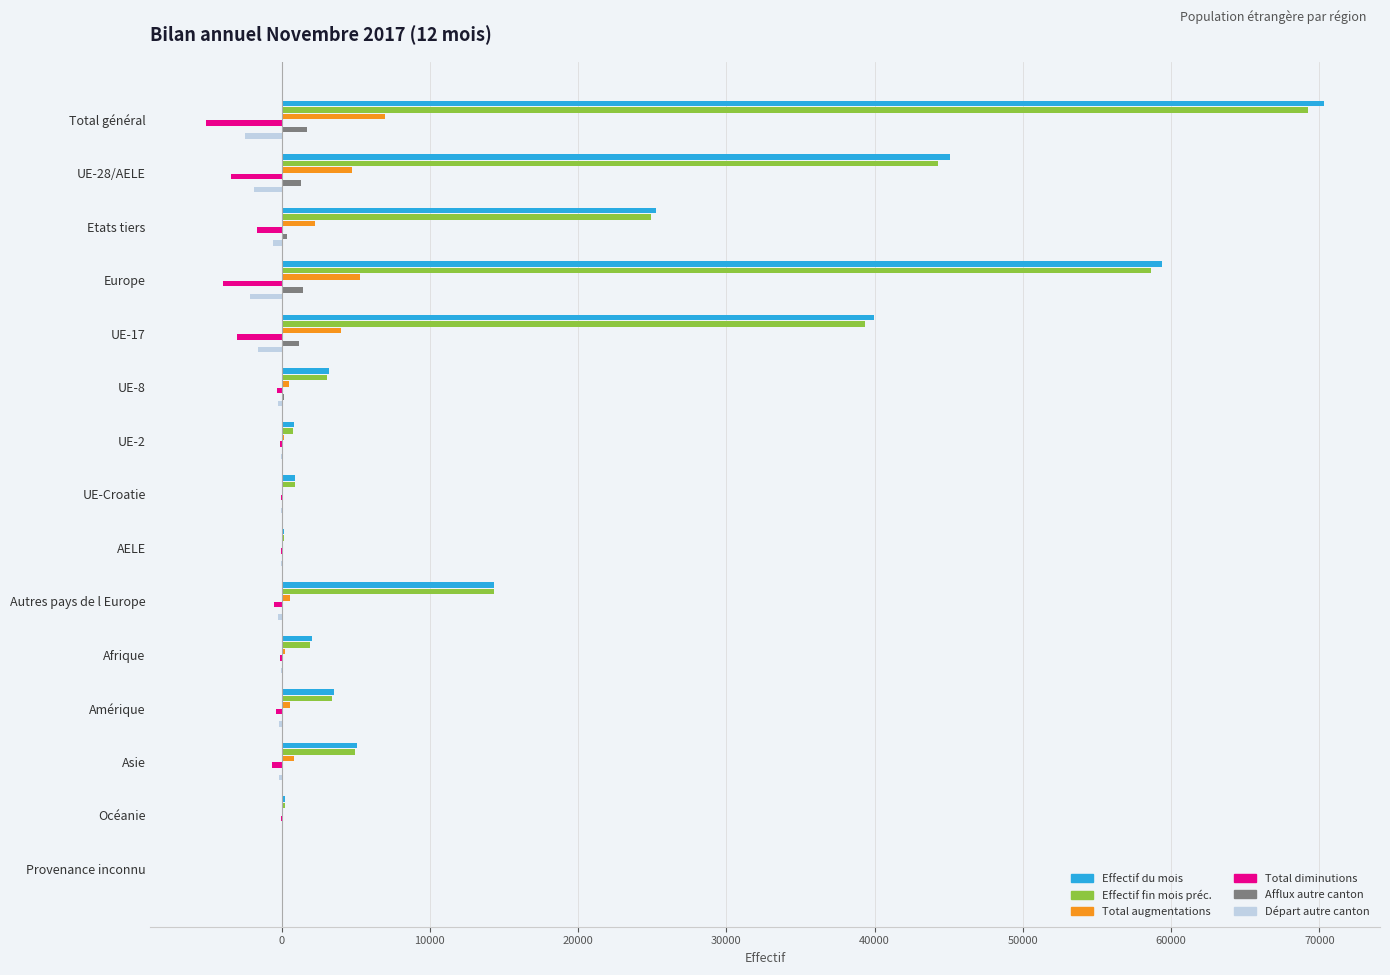

At which category is the sum across all series the highest?

Total général